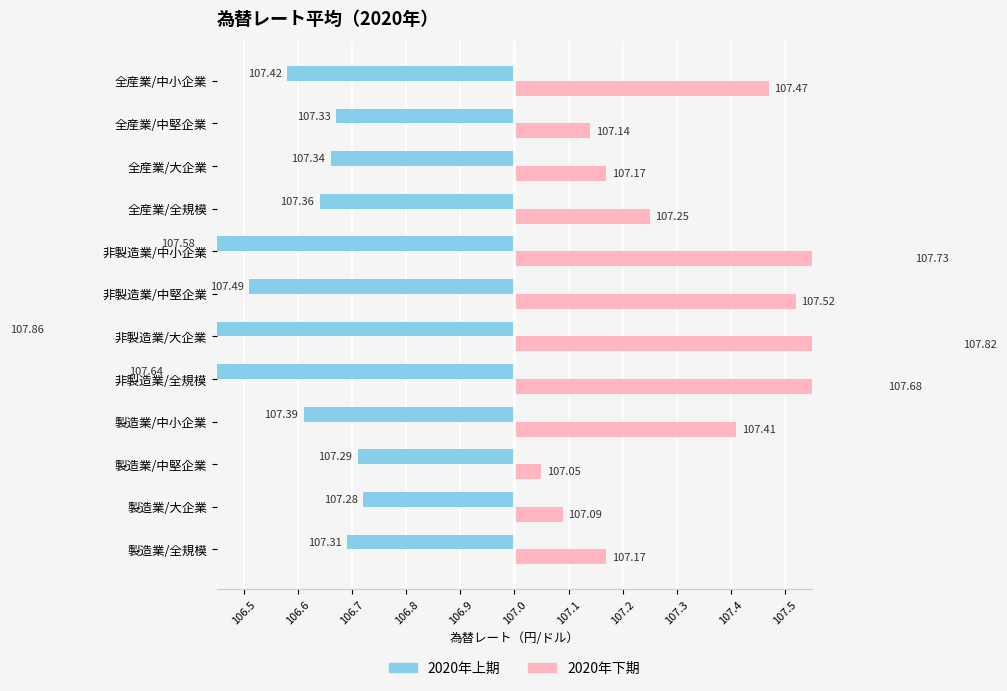

How many groups of bars are there?

12